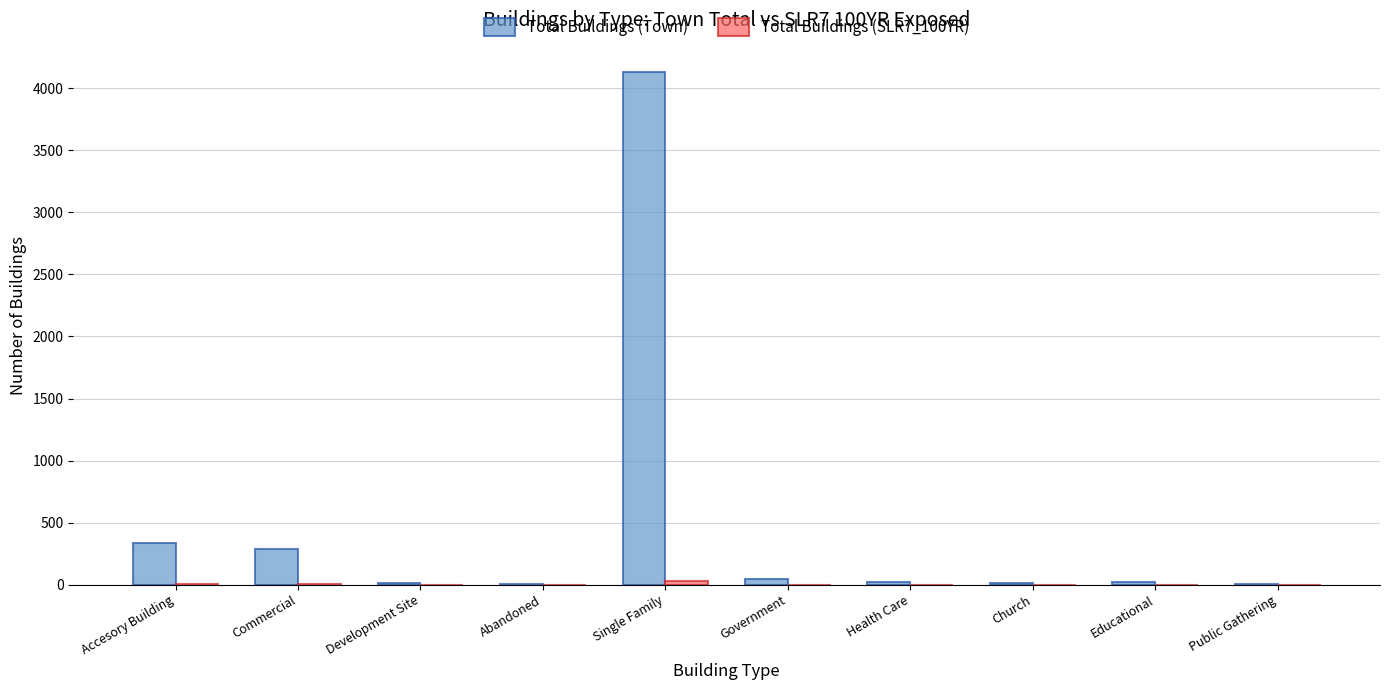

At which category is the sum across all series the highest?

Single Family